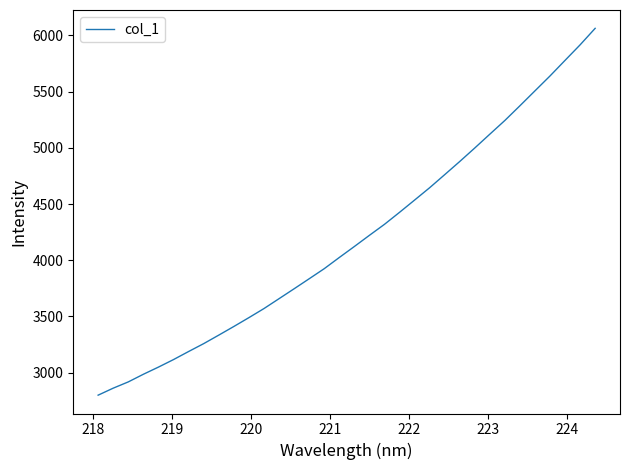

What is the minimum value shown in the chart?

2800.0